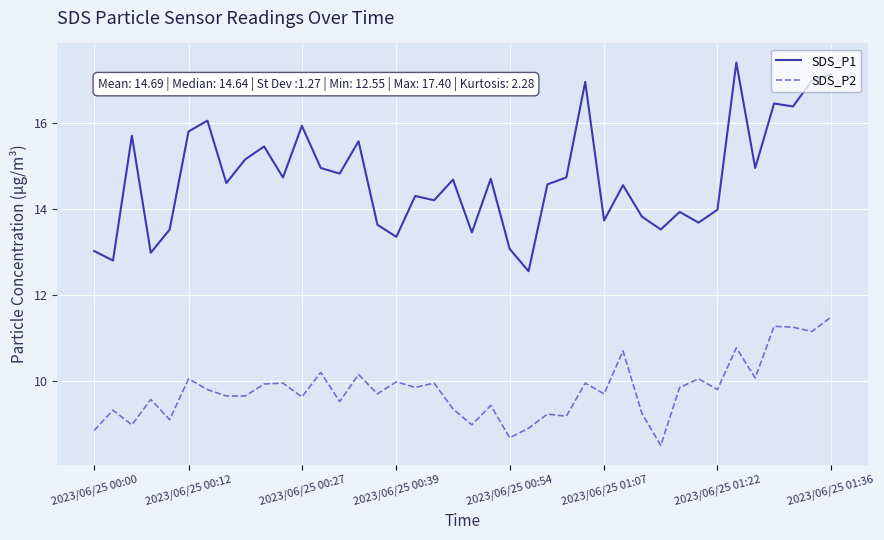

What is the smallest value displayed?

8.5